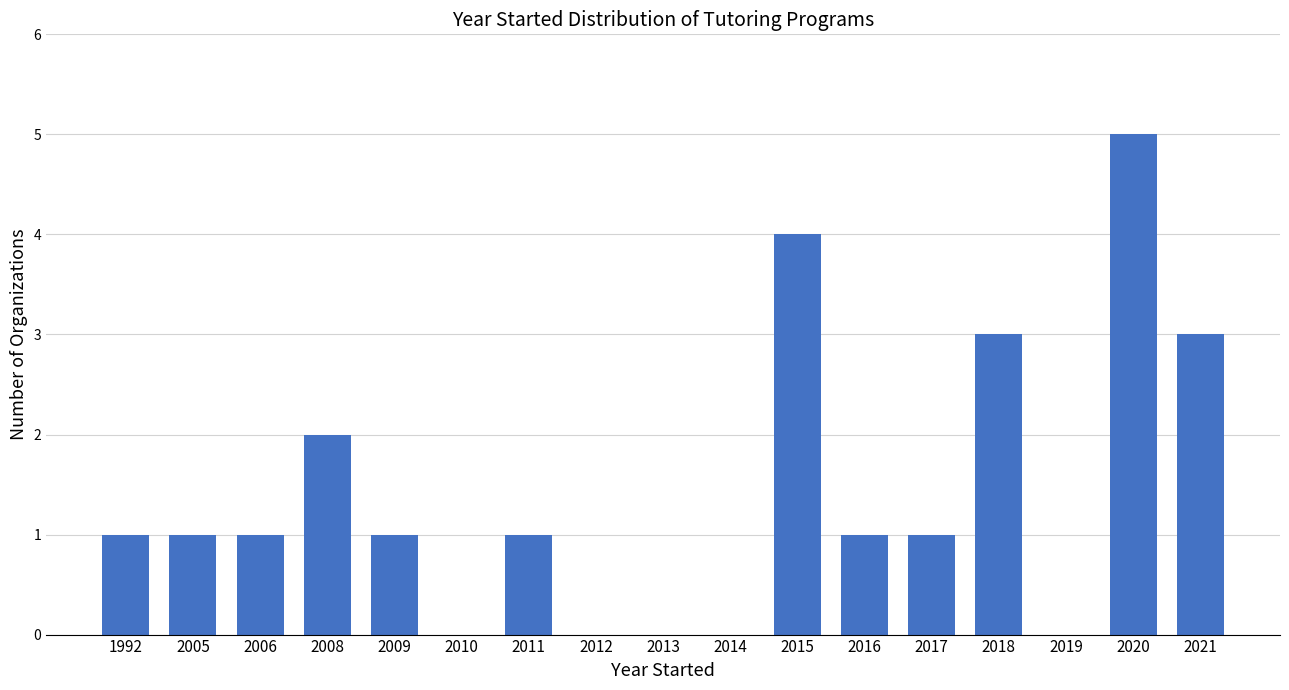

Reading left to right, list all the values displayed in this chart.

1992=1	2005=1	2006=1	2008=2	2009=1	2010=0	2011=1	2012=0	2013=0	2014=0	2015=4	2016=1	2017=1	2018=3	2019=0	2020=5	2021=3